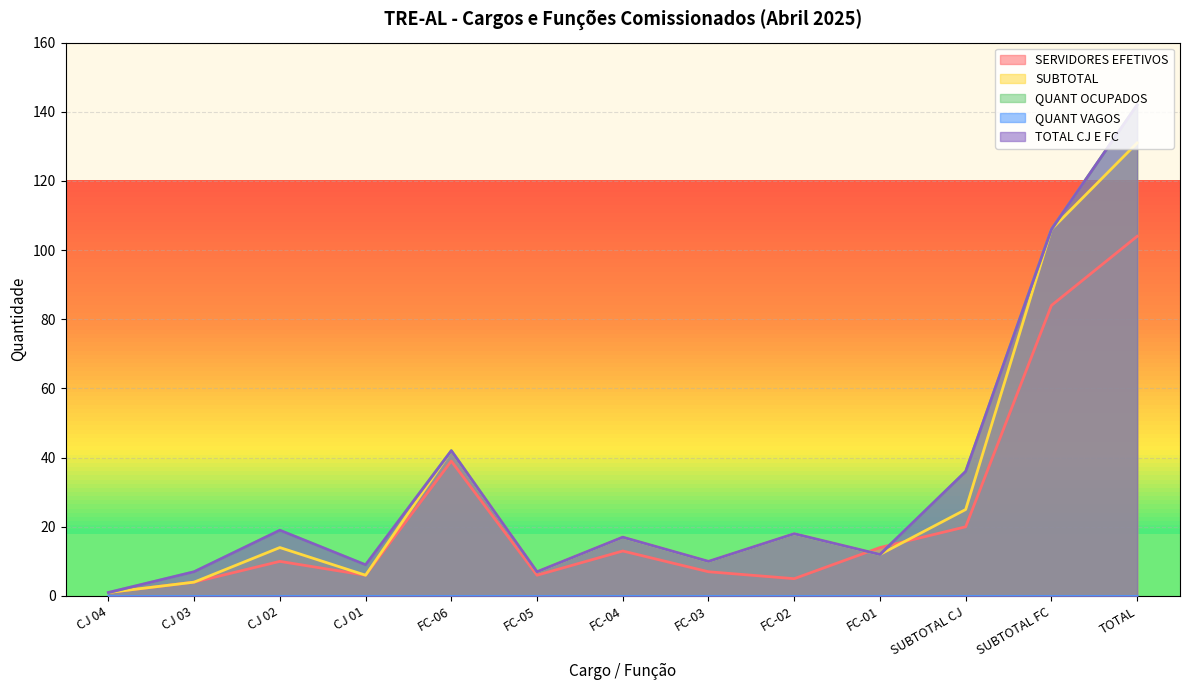

At which category does the chart reach its peak across all series?

TOTAL